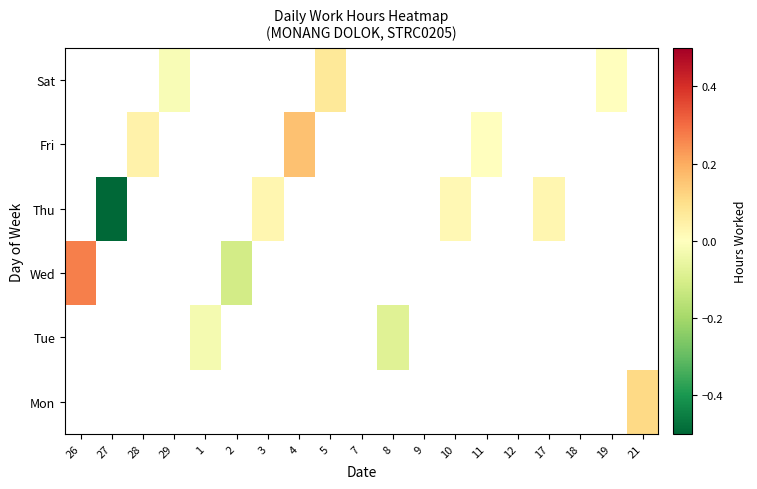

At which category does the chart reach its peak across all series?

26